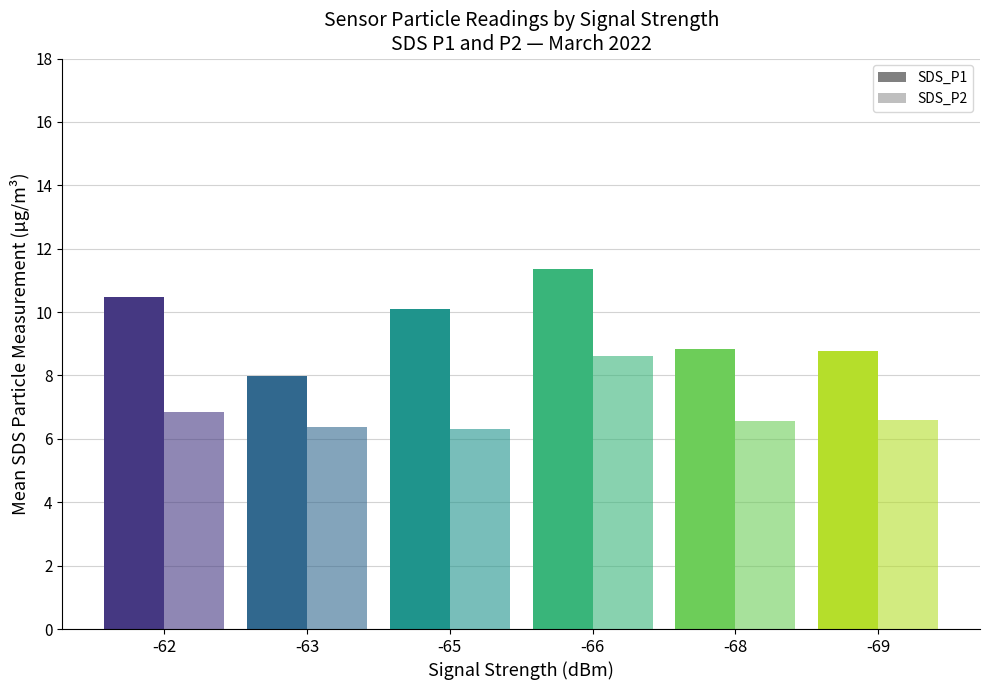

How many categories are shown in the chart?

6